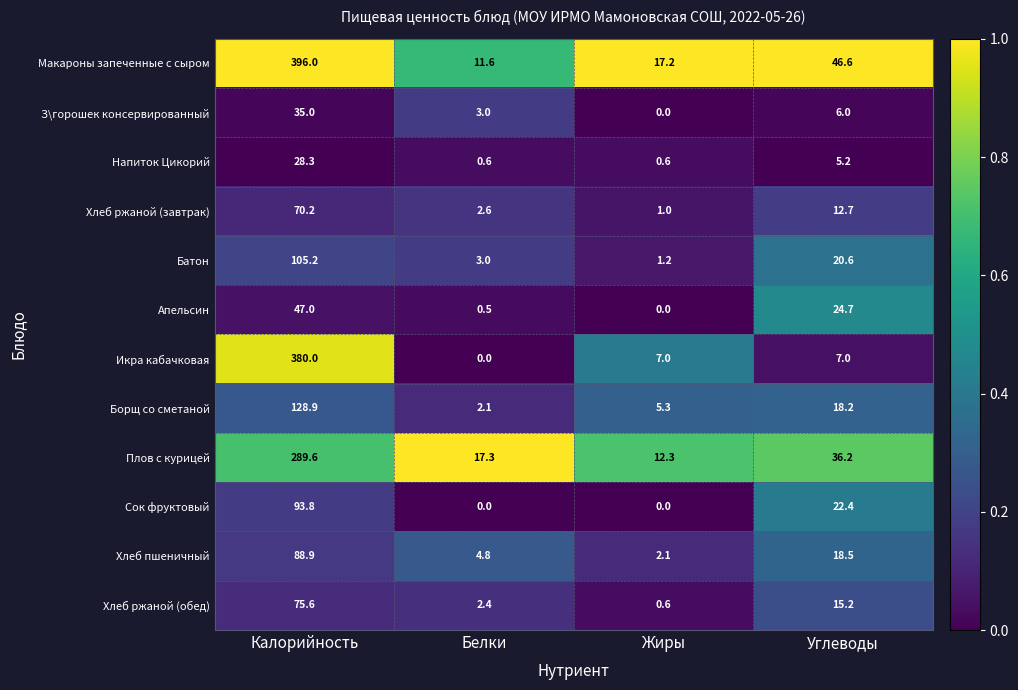

At which label does Апельсин first exceed 24?

Калорийность